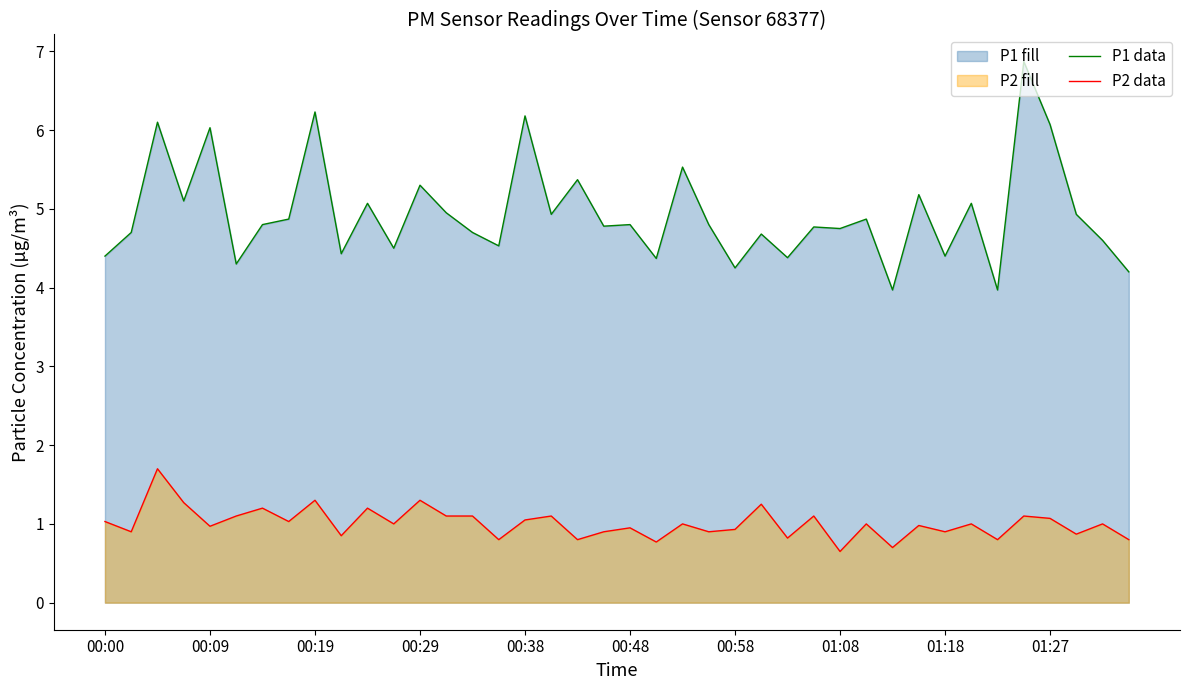

Reading left to right, transcribe all the data shown in this chart.

P1 data: 4.4	4.7	6.1	5.1	6.0	4.3	4.8	4.9	6.2	4.4	5.1	4.5	5.3	5.0	4.7	4.5	6.2	4.9	5.4	4.8	4.8	4.4	5.5	4.8	4.2	4.7	4.4	4.8	4.8	4.9	4.0	5.2	4.4	5.1	4.0	6.9	6.1	4.9	4.6	4.2
P2 data: 1.0	0.9	1.7	1.3	1.0	1.1	1.2	1.0	1.3	0.8	1.2	1.0	1.3	1.1	1.1	0.8	1.1	1.1	0.8	0.9	0.9	0.8	1.0	0.9	0.9	1.2	0.8	1.1	0.7	1.0	0.7	1.0	0.9	1.0	0.8	1.1	1.1	0.9	1.0	0.8